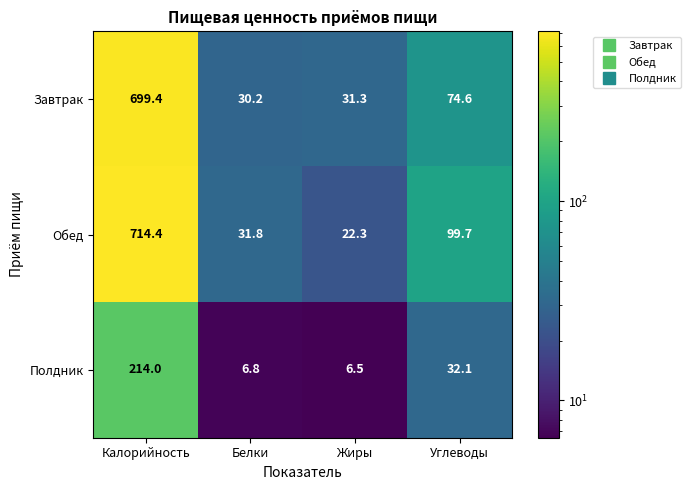

True or false: Завтрак has a value of 30.2 at Белки.

True